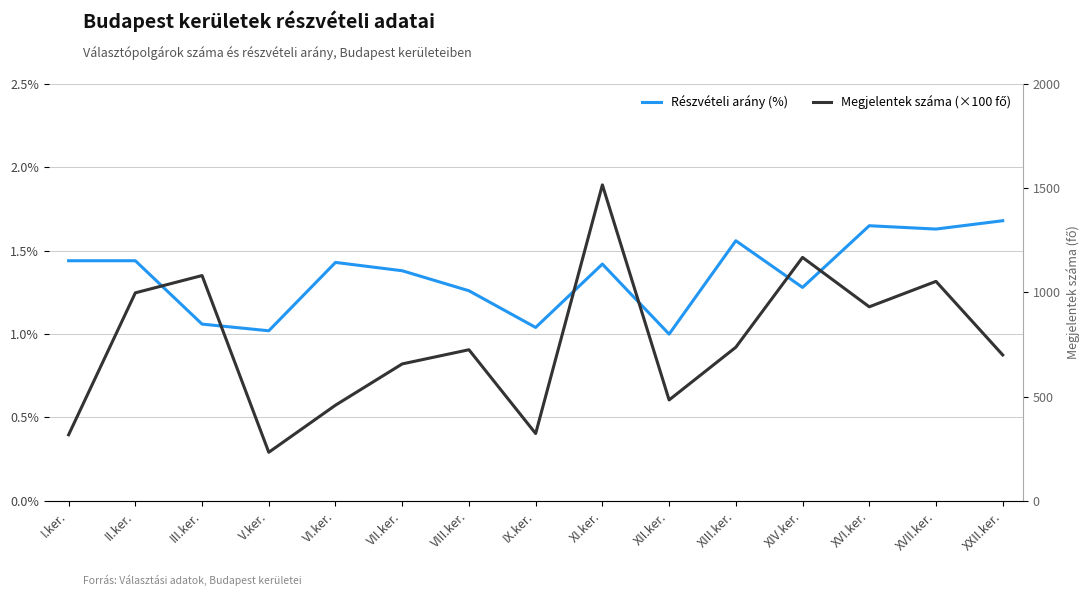

Count the number of categories in the chart.

15